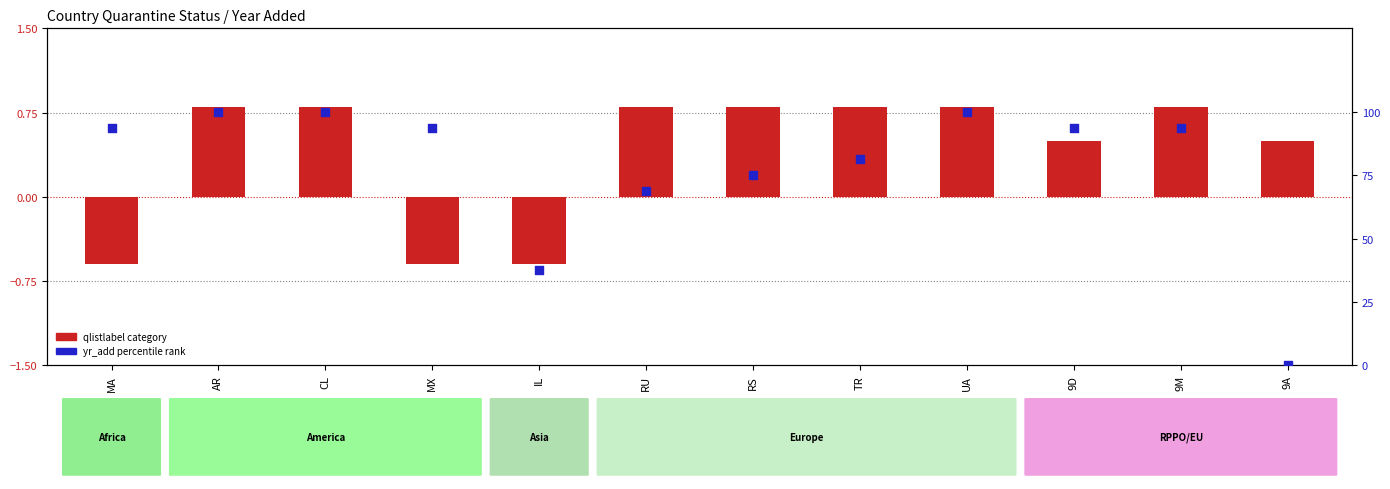

What is the total value across all series at UA?

100.8